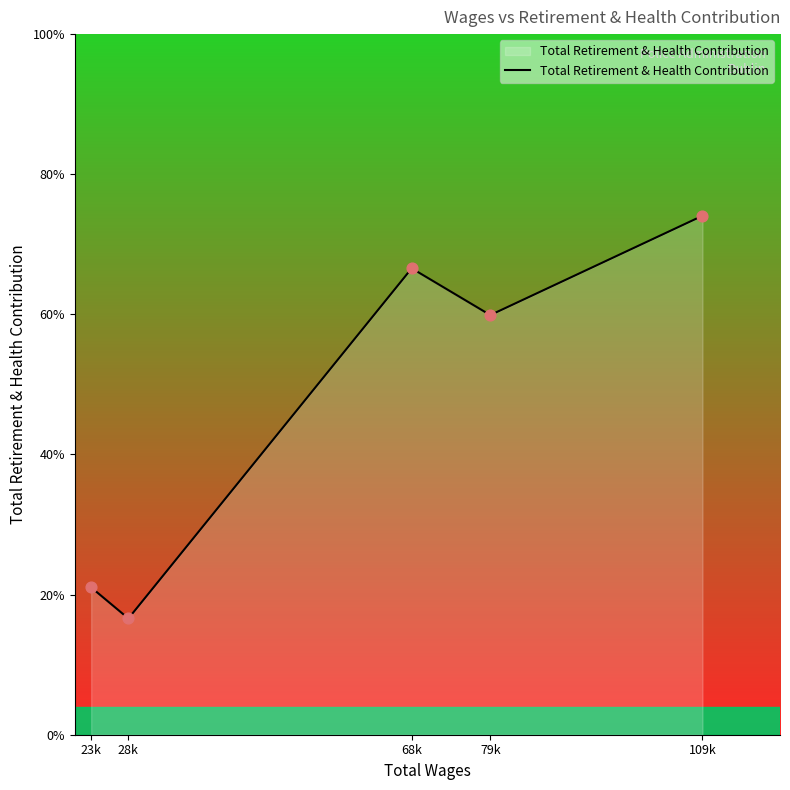

Between 68k and 28k, which is larger?

68k